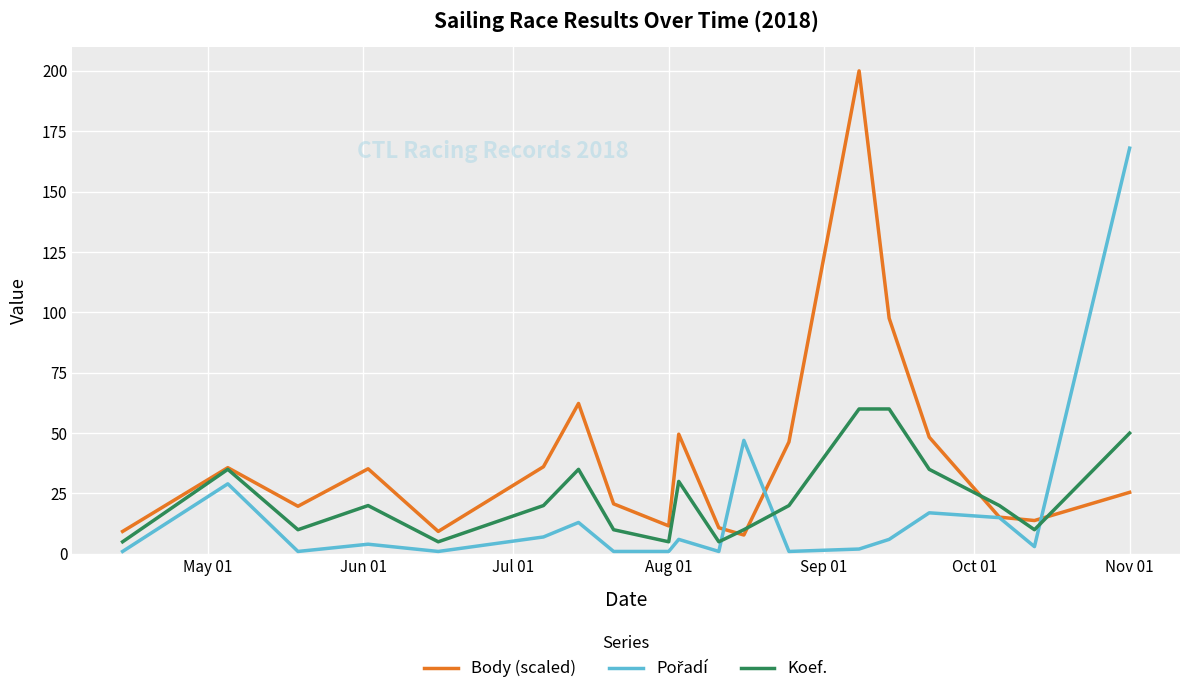

Which series has the largest total across all categories?

Body (scaled)